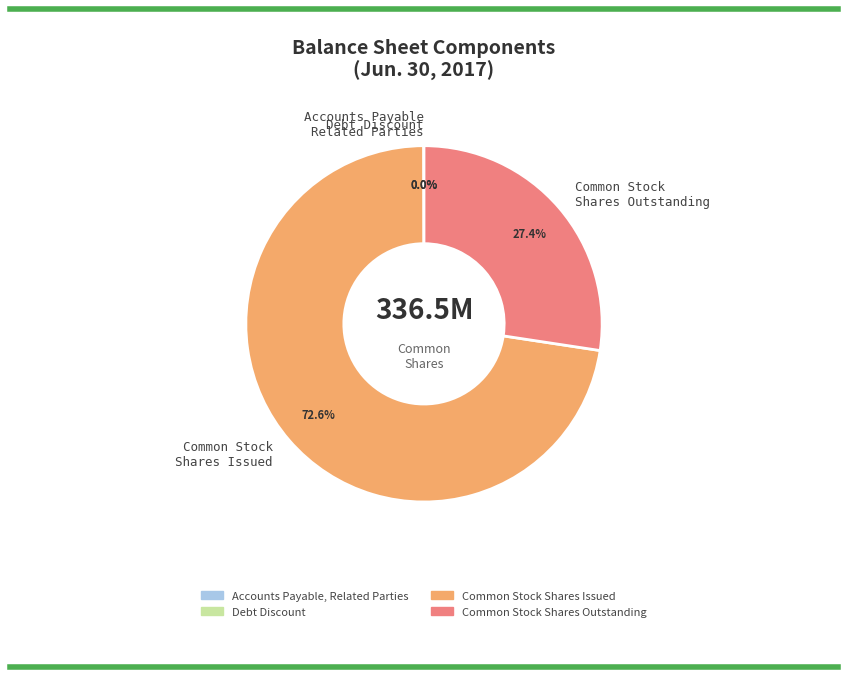

Do Common Stock Shares Outstanding and Common Stock Shares Issued together represent more than half of the pie?

Yes